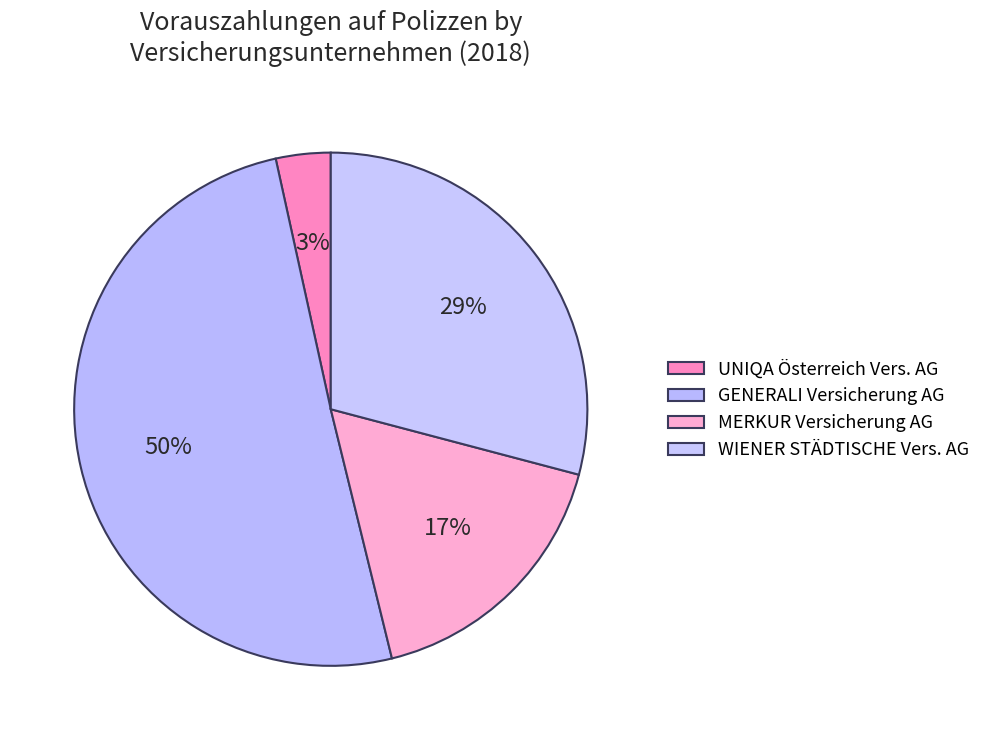

To the nearest percent, what percentage of the pie is UNIQA Österreich Vers. AG?

3%